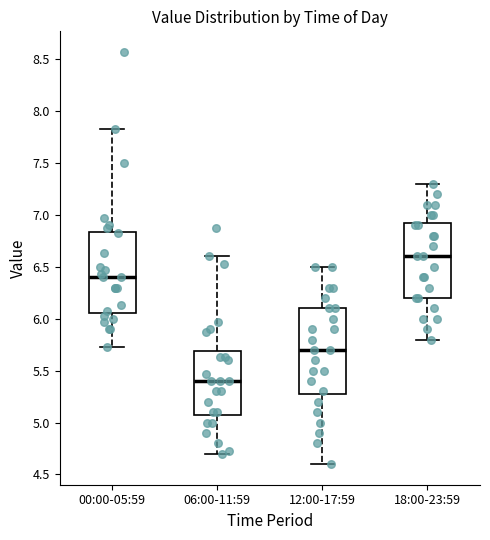

Reading left to right, transcribe this box plot: for each box, give where its median line is, the range the box spans, and where its two whiskers end, as read against the y-axis. The values are not printed on the chart, so give them approximately, as read against the axis.

00:00-05:59: median 6.40, box 6.05 to 6.85, whiskers 5.75 to 7.85
06:00-11:59: median 5.40, box 5.10 to 5.70, whiskers 4.70 to 6.60
12:00-17:59: median 5.70, box 5.30 to 6.10, whiskers 4.60 to 6.50
18:00-23:59: median 6.60, box 6.20 to 6.95, whiskers 5.80 to 7.30